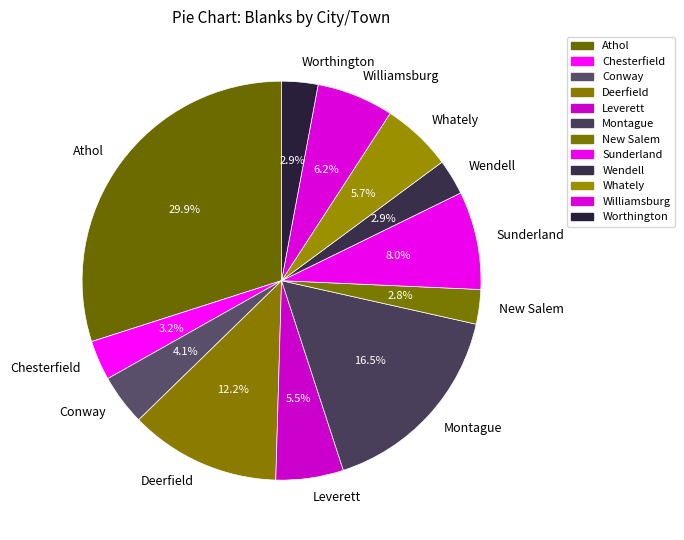

Count the number of slices in the pie.

12